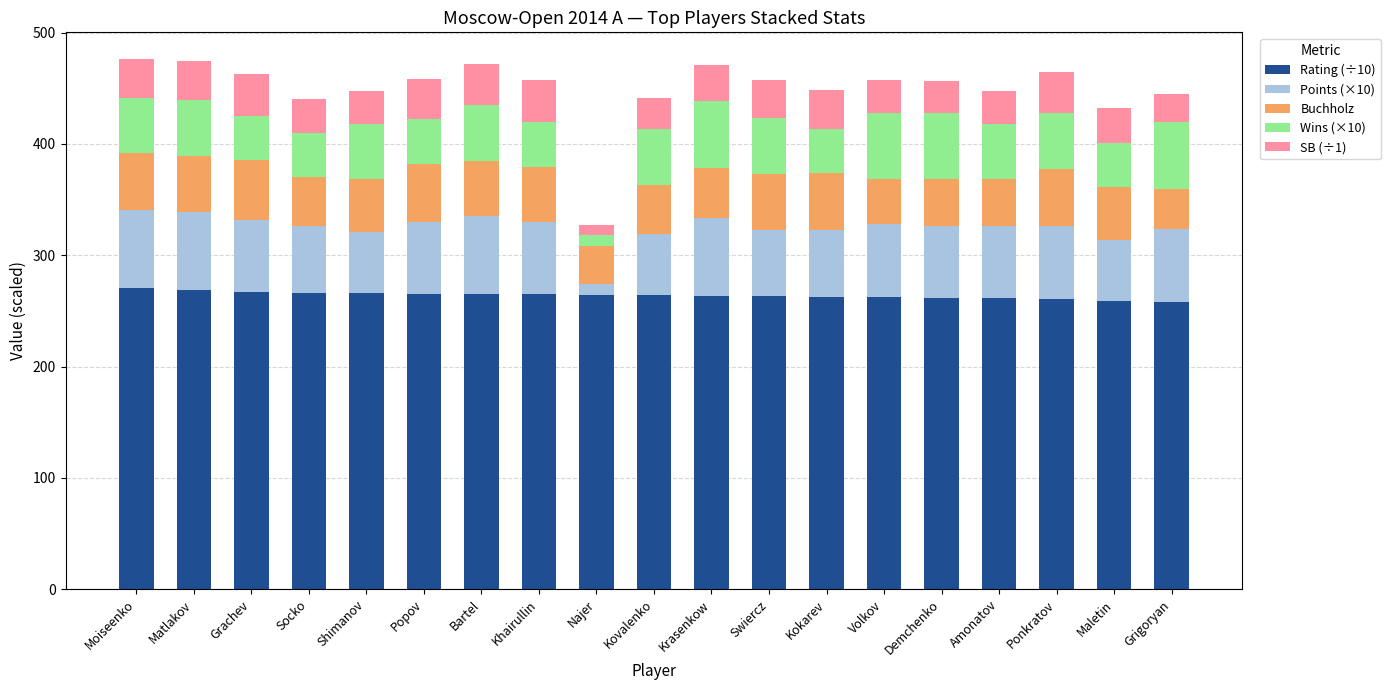

How many series are shown in this chart?

5